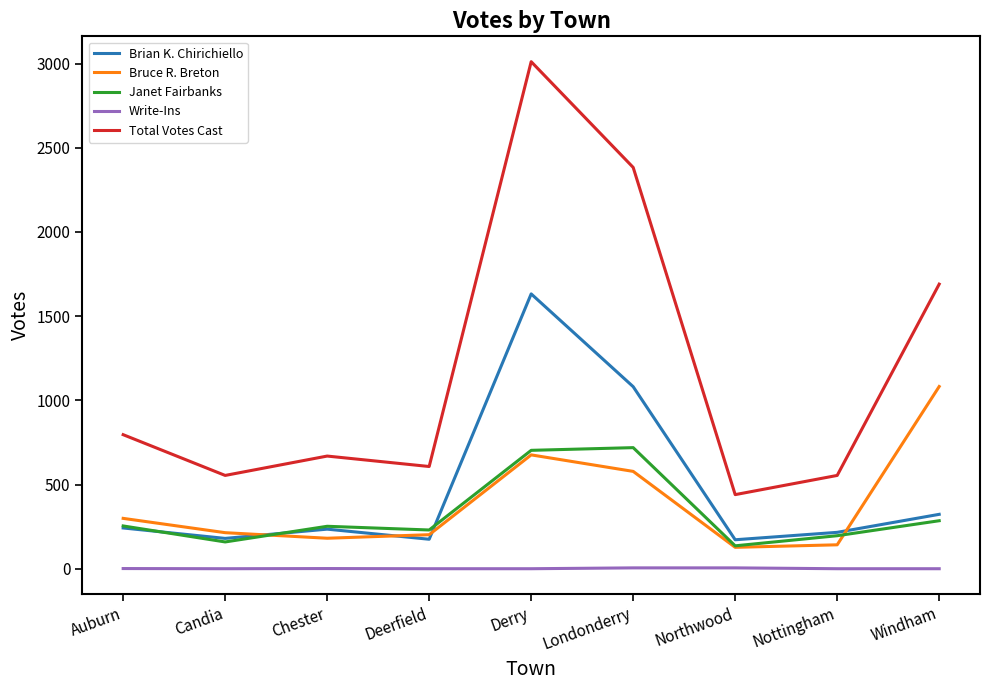

At how many categories does at least one series exceed 700?

4